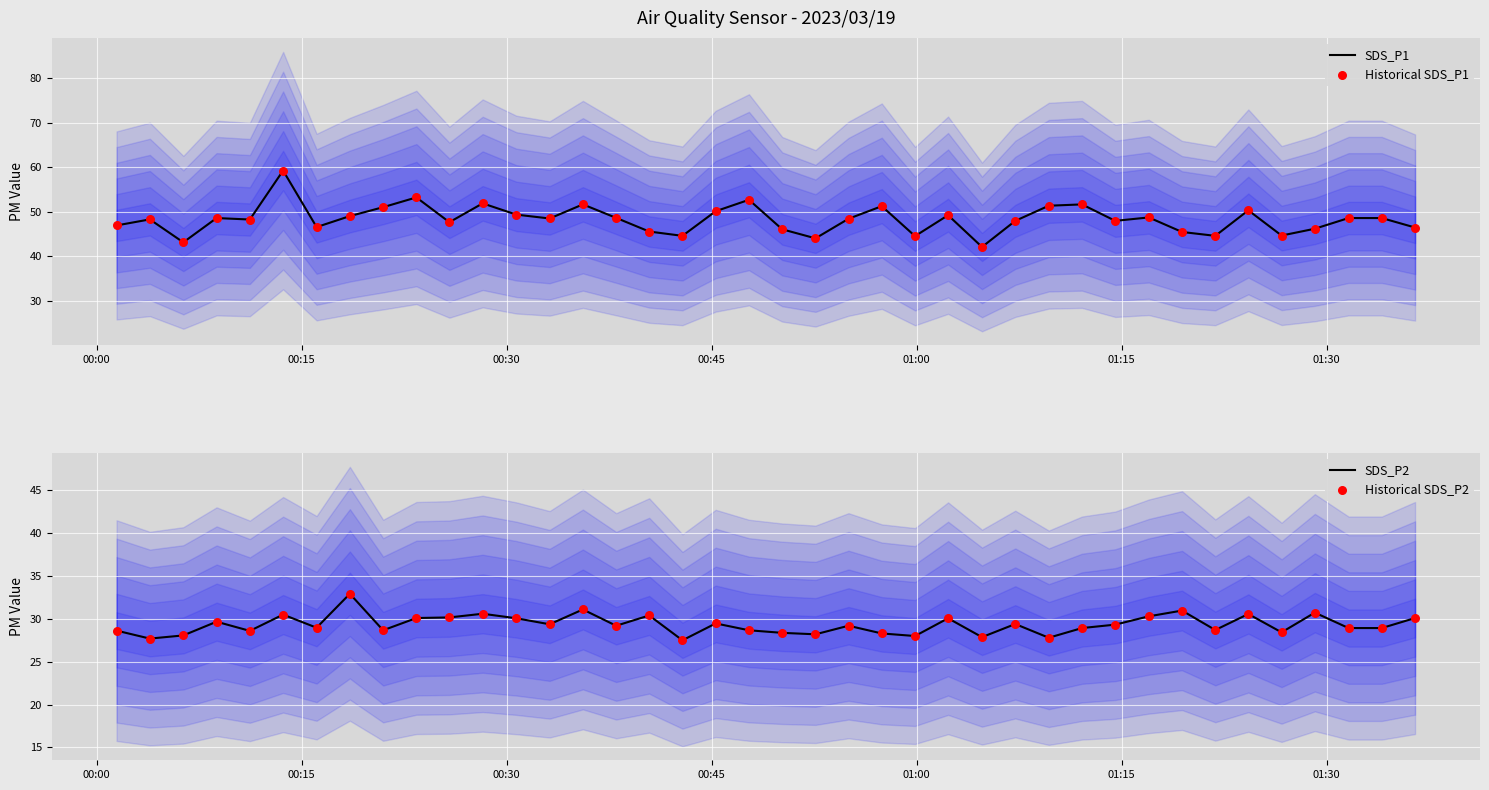

Which series has the widest spread of Y values?

SDS_P1